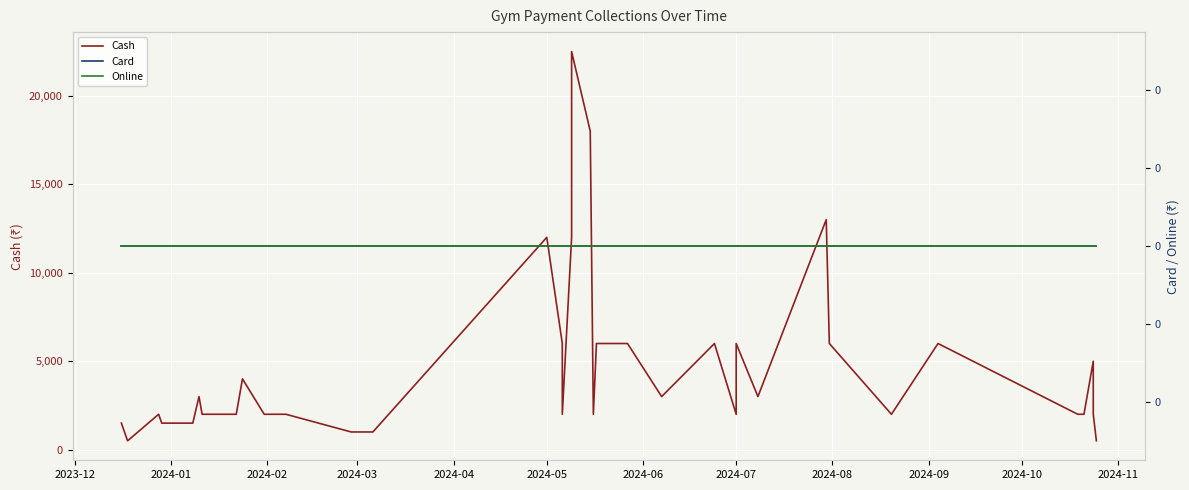

How many lines are shown in the chart?

3